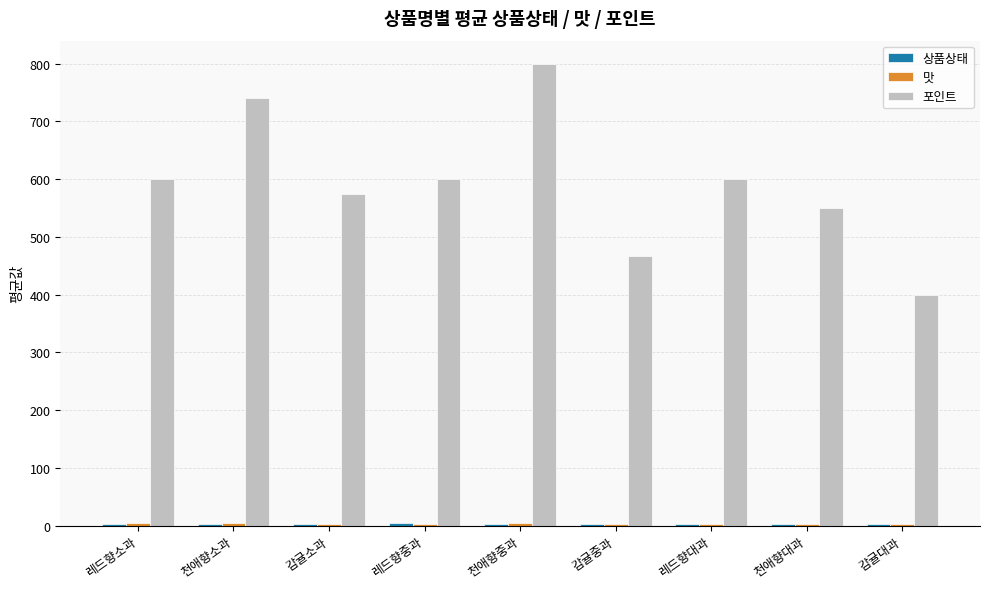

At which label does 포인트 reach its peak?

천애향중과